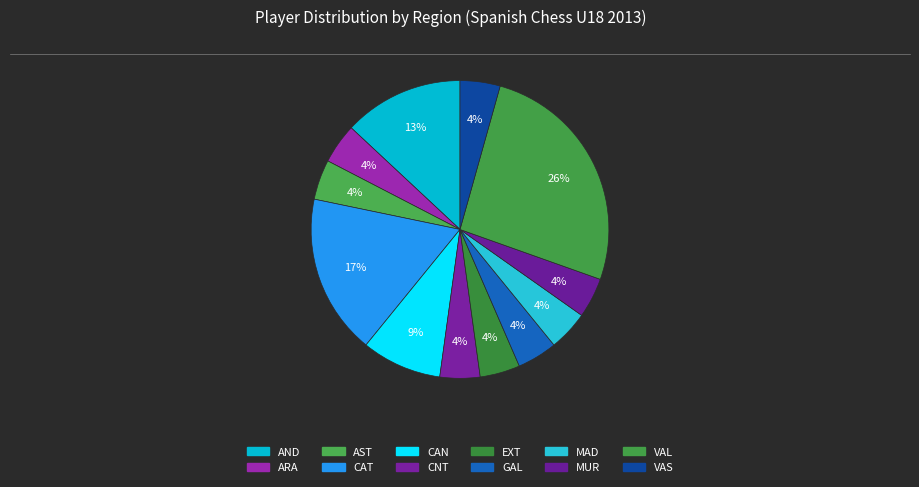

How many segments does this pie chart have?

12